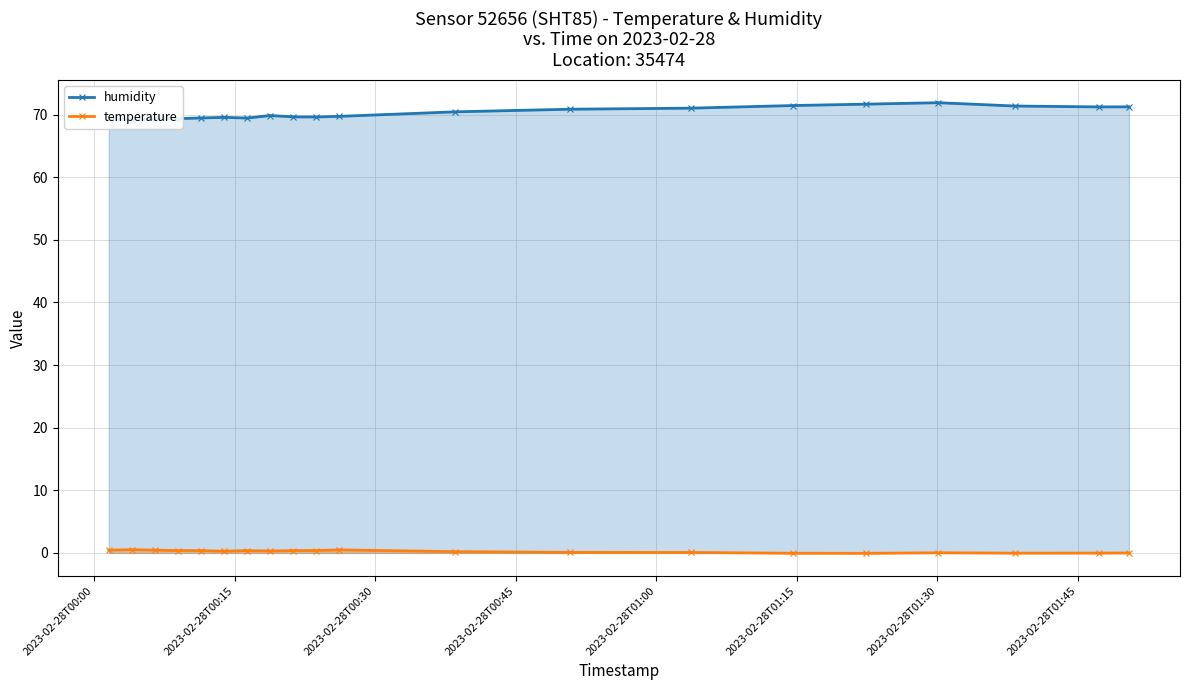

Which series has the widest spread of values?

humidity